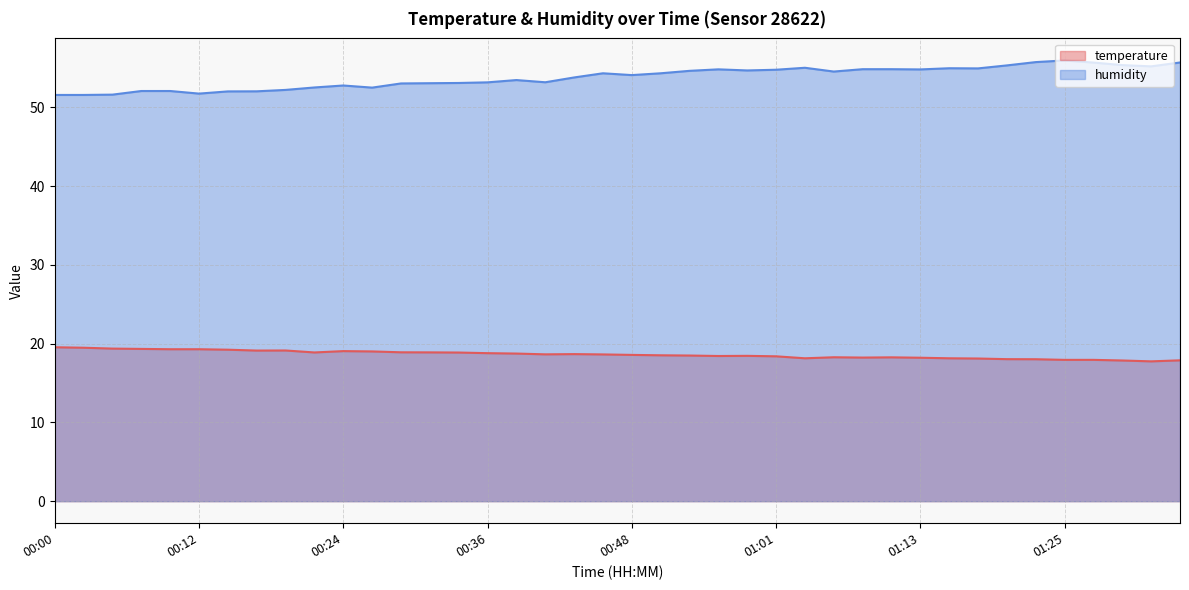

What is the sum of all temperature values?

744.5